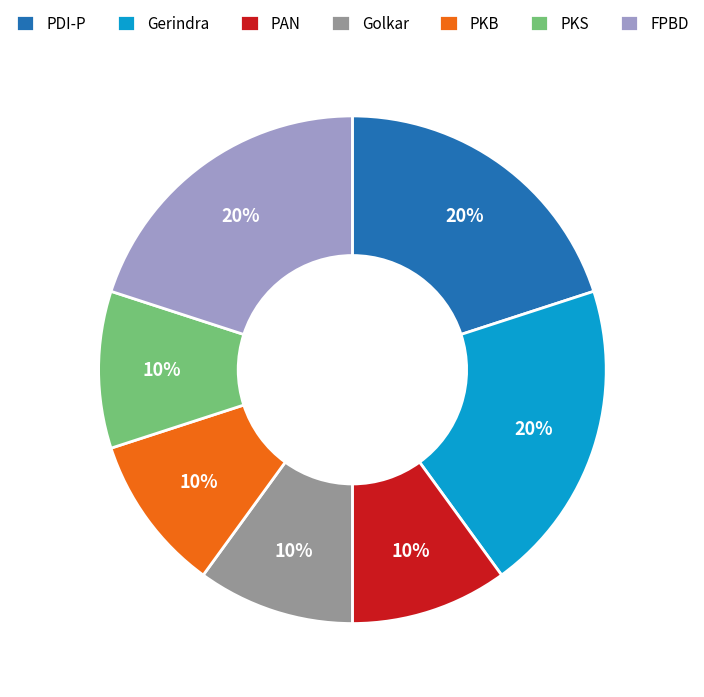

Combined, do Golkar and PKB account for over 50%?

No